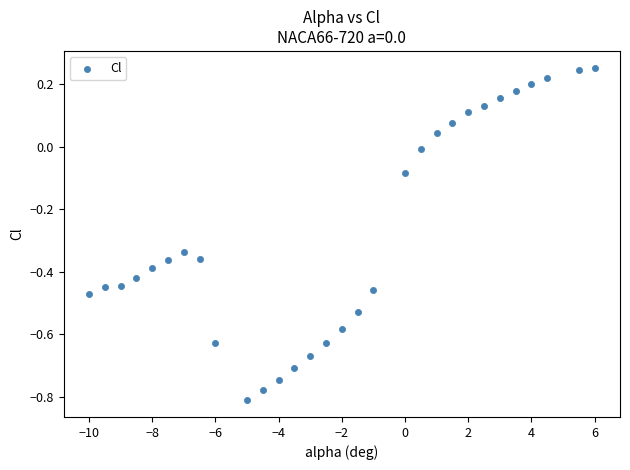

What is the range of Y values (max minus min)?

1.1